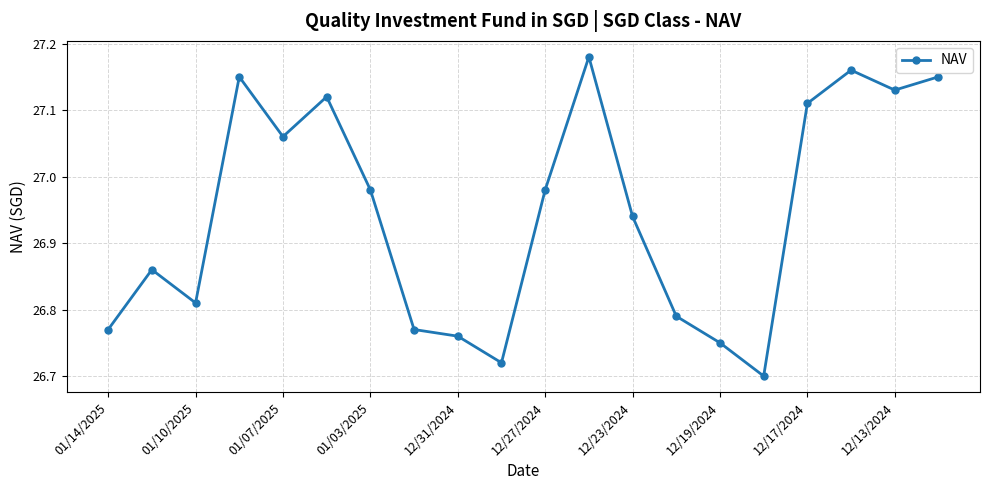

What is the difference between the maximum and minimum values?

0.5